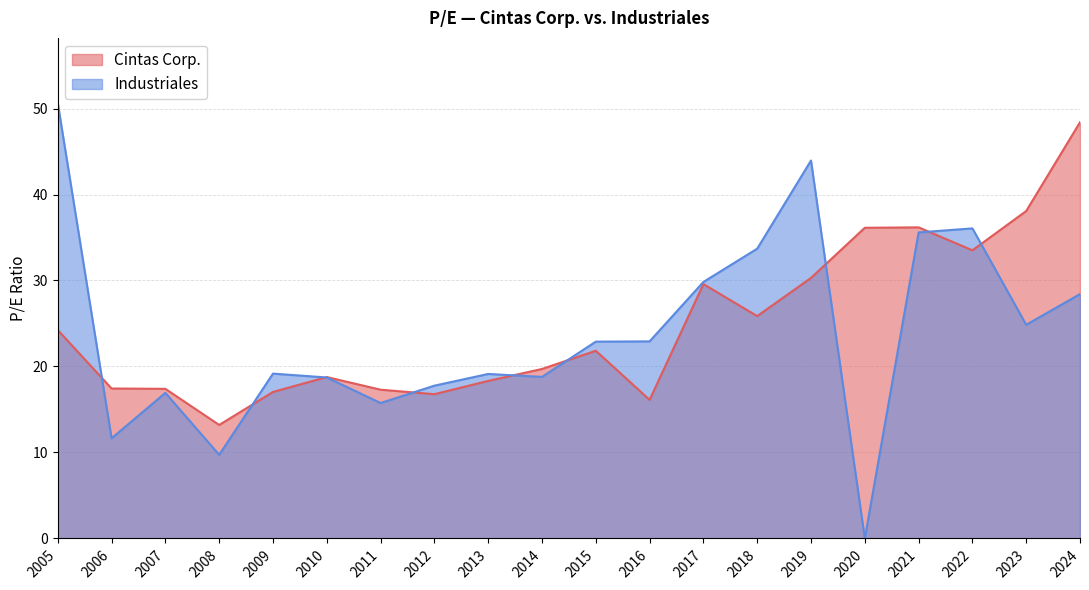

Does the chart have visible grid lines?

Yes